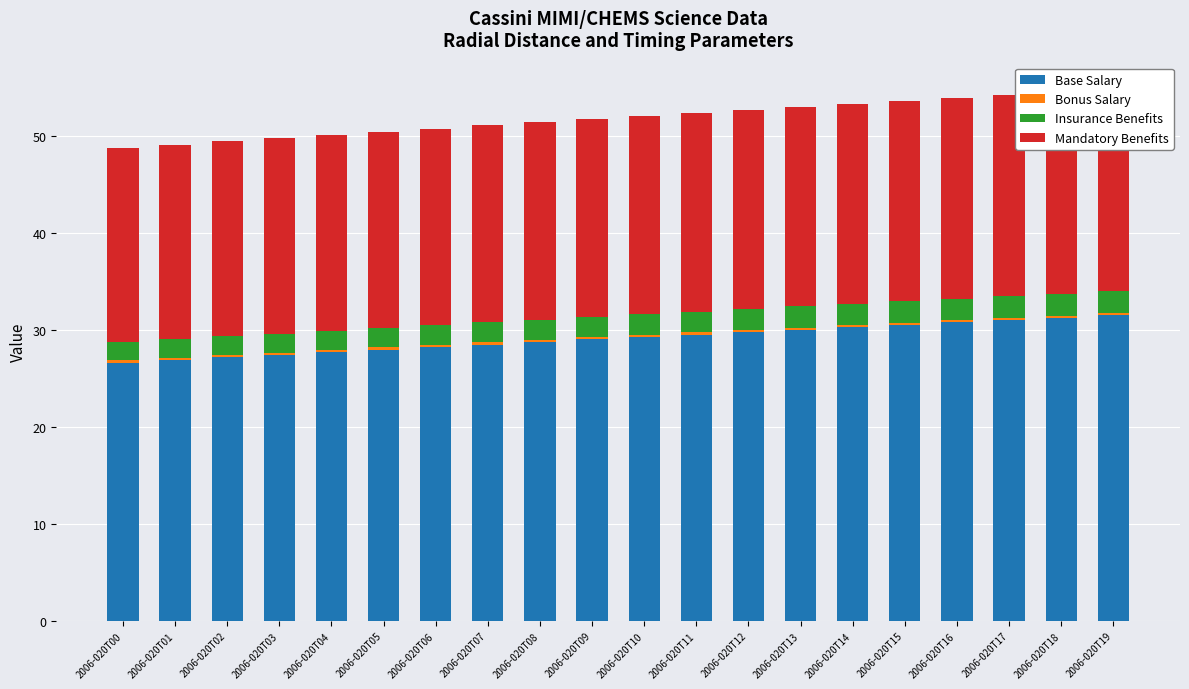

Reading right to left, transcribe all the data shown in this chart.

Base Salary: 2006-020T19=31.5	2006-020T18=31.3	2006-020T17=31.0	2006-020T16=30.8	2006-020T15=30.5	2006-020T14=30.3	2006-020T13=30.0	2006-020T12=29.8	2006-020T11=29.5	2006-020T10=29.3	2006-020T09=29.0	2006-020T08=28.8	2006-020T07=28.5	2006-020T06=28.2	2006-020T05=28.0	2006-020T04=27.7	2006-020T03=27.4	2006-020T02=27.2	2006-020T01=26.9	2006-020T00=26.6
Bonus Salary: 2006-020T19=0.2	2006-020T18=0.2	2006-020T17=0.2	2006-020T16=0.2	2006-020T15=0.2	2006-020T14=0.2	2006-020T13=0.2	2006-020T12=0.2	2006-020T11=0.2	2006-020T10=0.2	2006-020T09=0.2	2006-020T08=0.2	2006-020T07=0.2	2006-020T06=0.2	2006-020T05=0.2	2006-020T04=0.2	2006-020T03=0.2	2006-020T02=0.2	2006-020T01=0.2	2006-020T00=0.2
Insurance Benefits: 2006-020T19=2.3	2006-020T18=2.3	2006-020T17=2.3	2006-020T16=2.2	2006-020T15=2.2	2006-020T14=2.2	2006-020T13=2.2	2006-020T12=2.2	2006-020T11=2.1	2006-020T10=2.1	2006-020T09=2.1	2006-020T08=2.1	2006-020T07=2.1	2006-020T06=2.0	2006-020T05=2.0	2006-020T04=2.0	2006-020T03=2.0	2006-020T02=1.9	2006-020T01=1.9	2006-020T00=1.9
Mandatory Benefits: 2006-020T19=20.8	2006-020T18=20.8	2006-020T17=20.7	2006-020T16=20.7	2006-020T15=20.6	2006-020T14=20.6	2006-020T13=20.6	2006-020T12=20.5	2006-020T11=20.5	2006-020T10=20.4	2006-020T09=20.4	2006-020T08=20.4	2006-020T07=20.3	2006-020T06=20.3	2006-020T05=20.2	2006-020T04=20.2	2006-020T03=20.1	2006-020T02=20.1	2006-020T01=20.1	2006-020T00=20.0